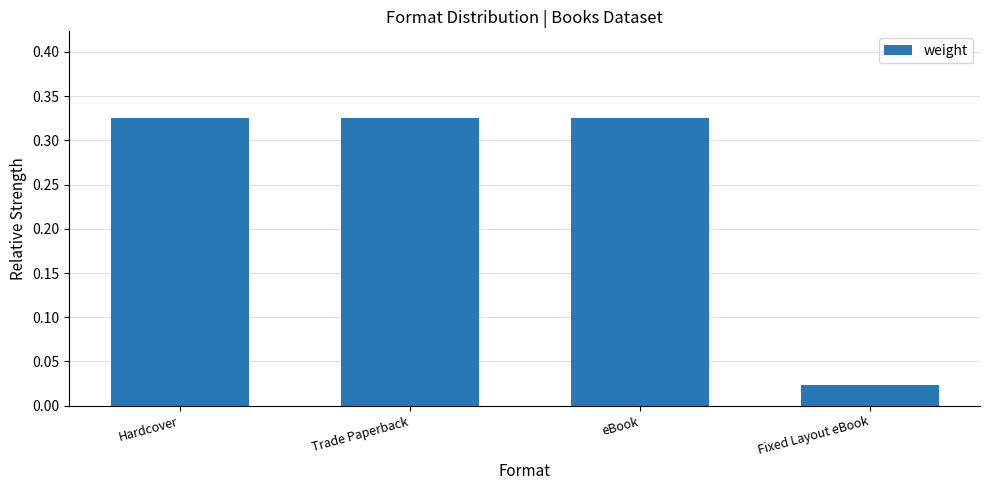

What is the sum of the values at Hardcover and eBook?

0.7